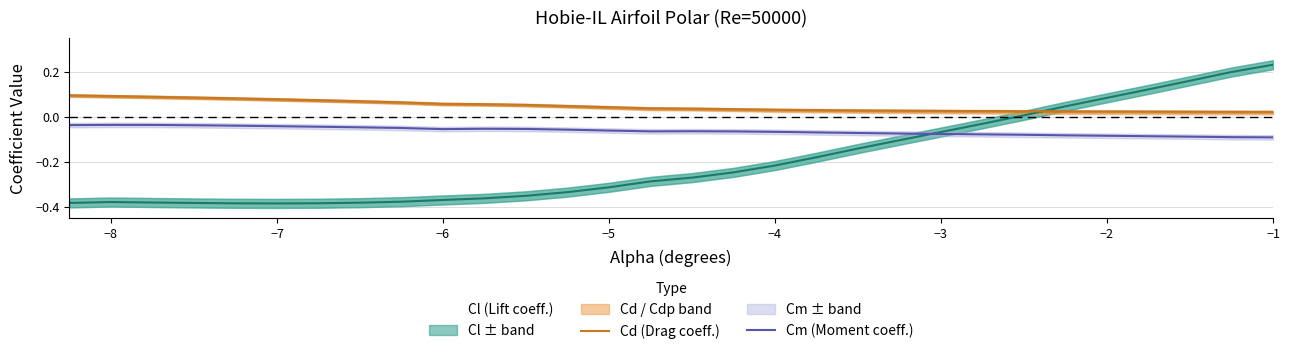

Rank the series by their average value, from highest to lowest.

Cd (Drag coeff.), Cm (Moment coeff.)